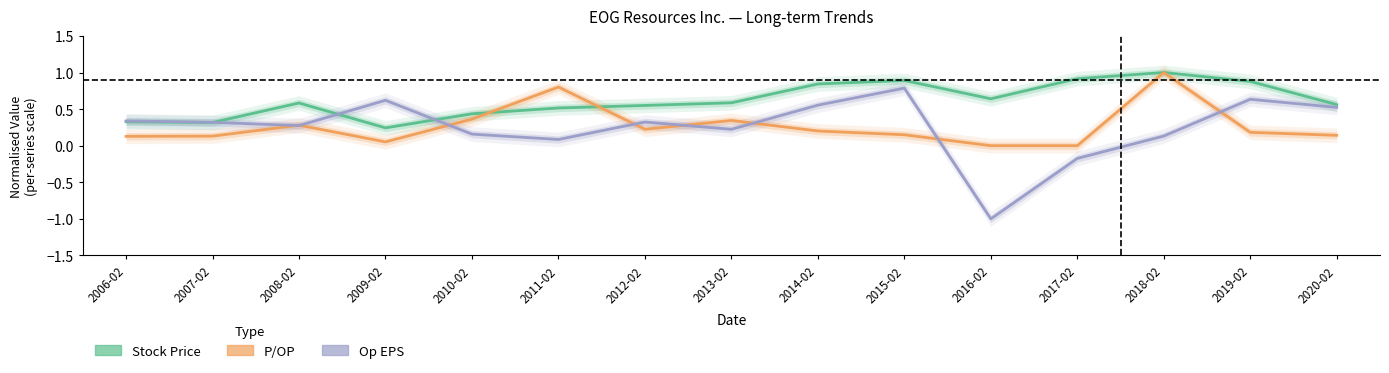

What is the smallest value displayed?

-1.0